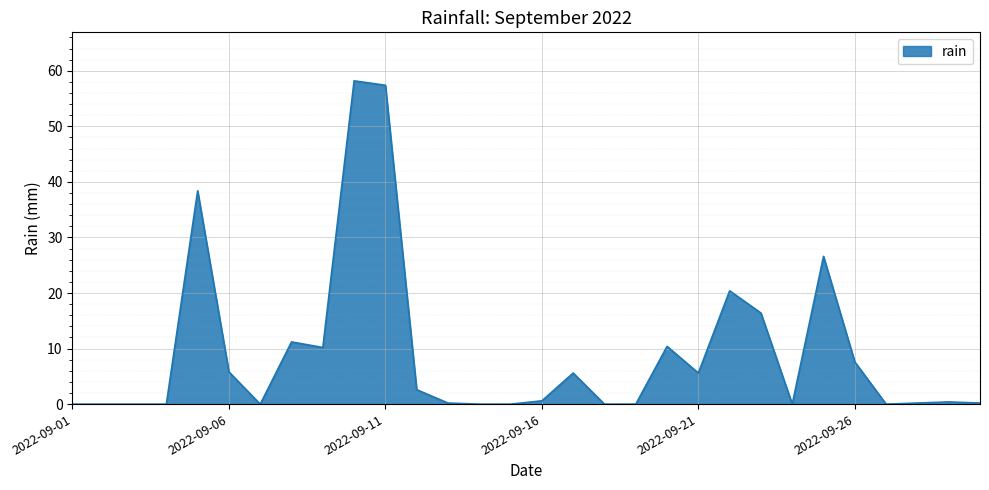

True or false: the data has more than 0 interior local peaks.

True